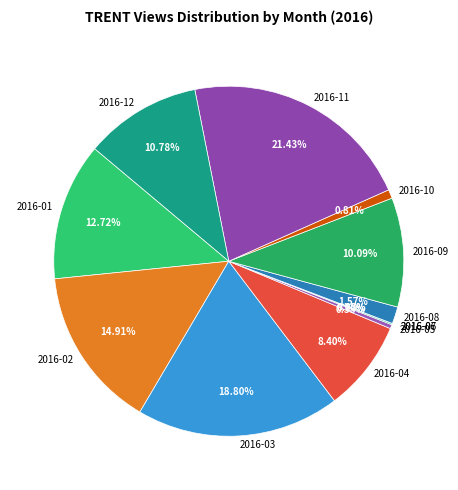

Approximately how many times larger is the value at 2016-12 compared to 2016-03?

0.6